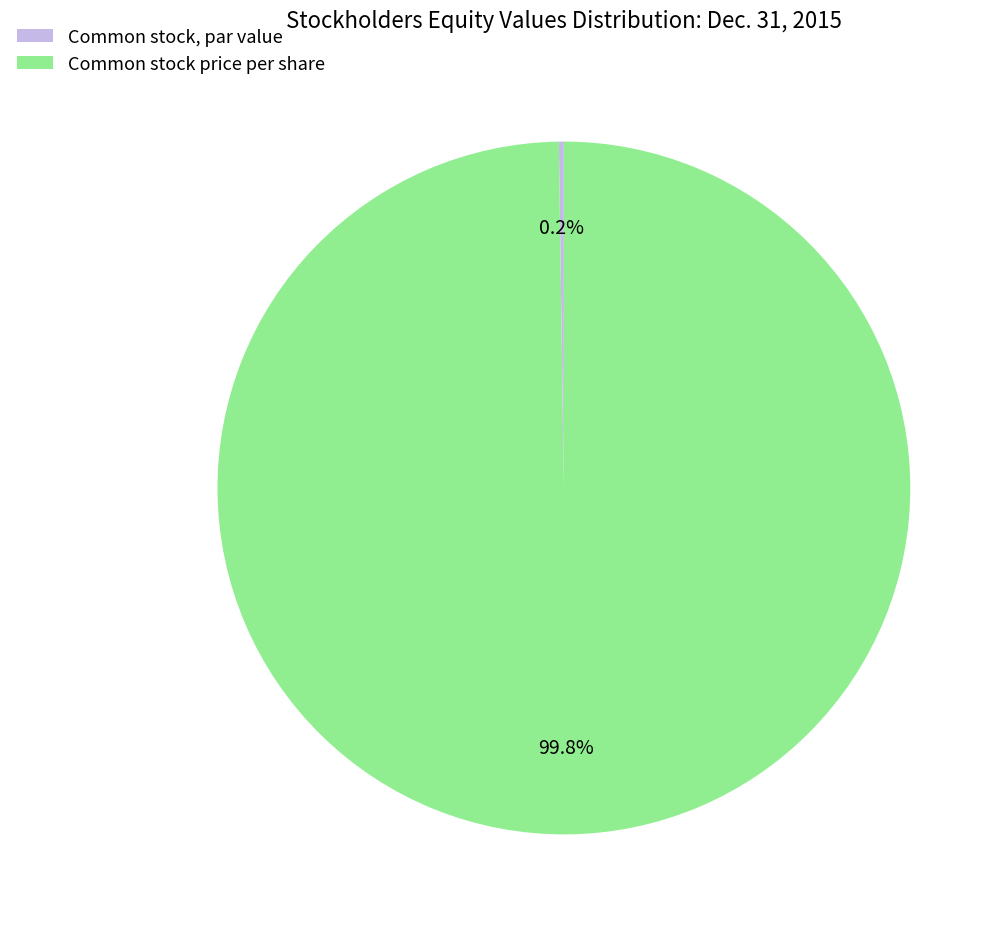

Which slice represents more than half of the pie?

Common stock price per share